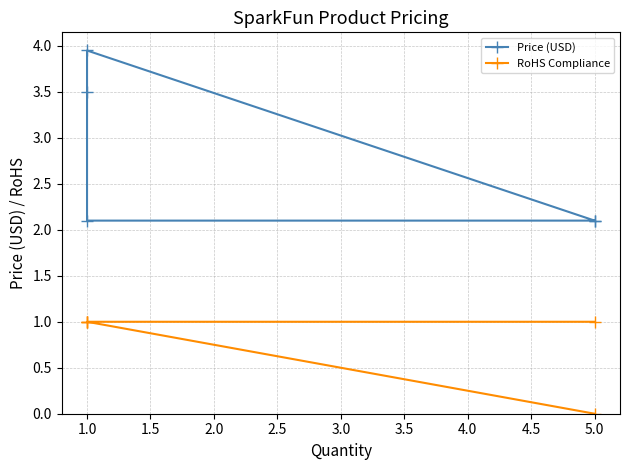

Which series changed the most between 1.0 and 2.0?

Price (USD)